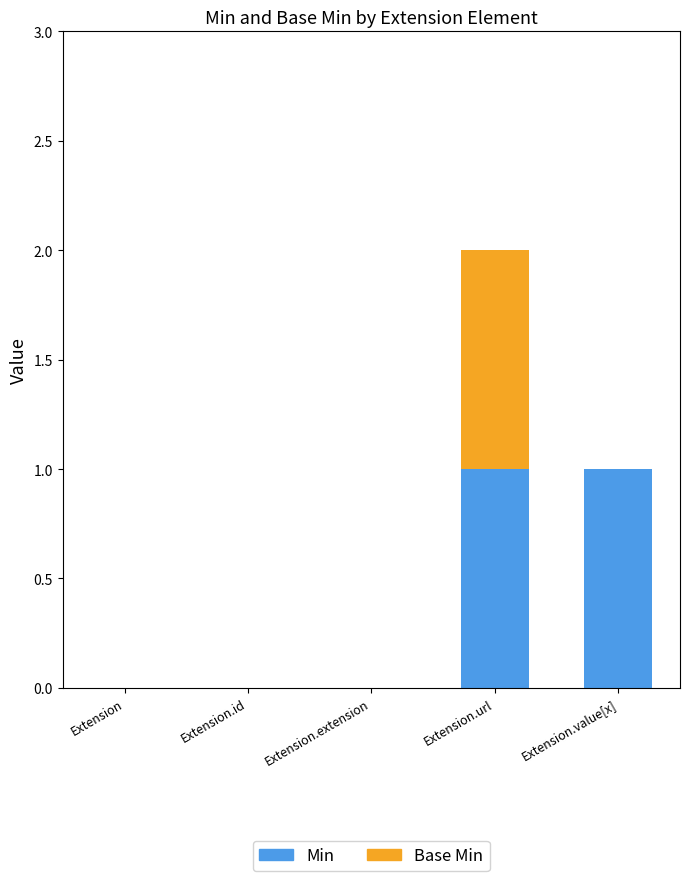

At which category is the sum across all series the highest?

Extension.url